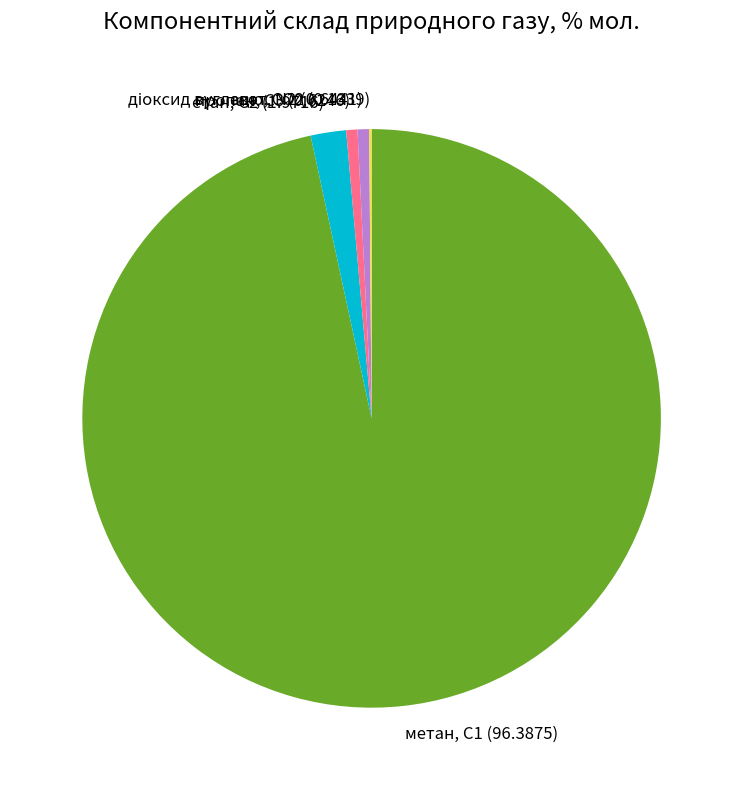

What is the ratio of the value at пропан, С3 to the value at етан, С2?

0.3